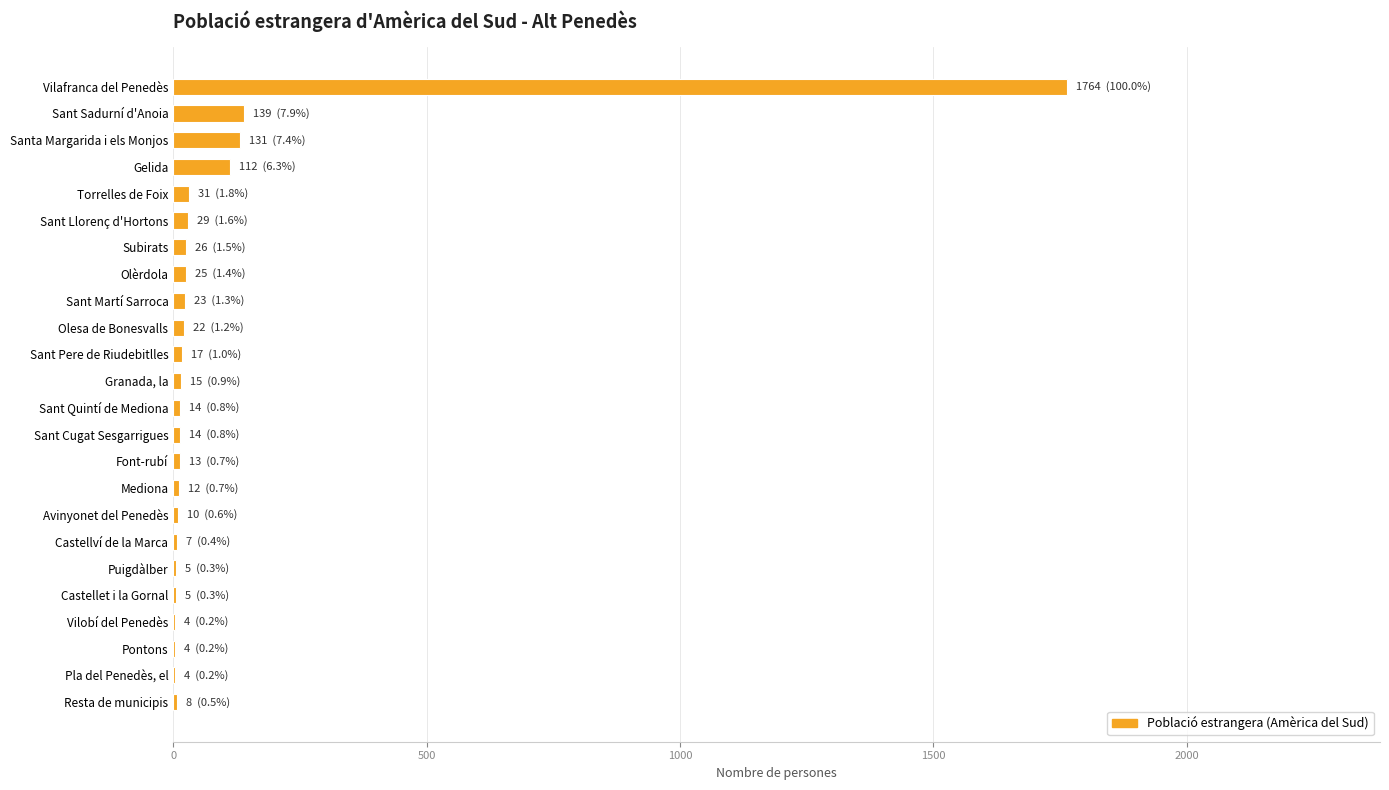

What is the sum of all values?

2434